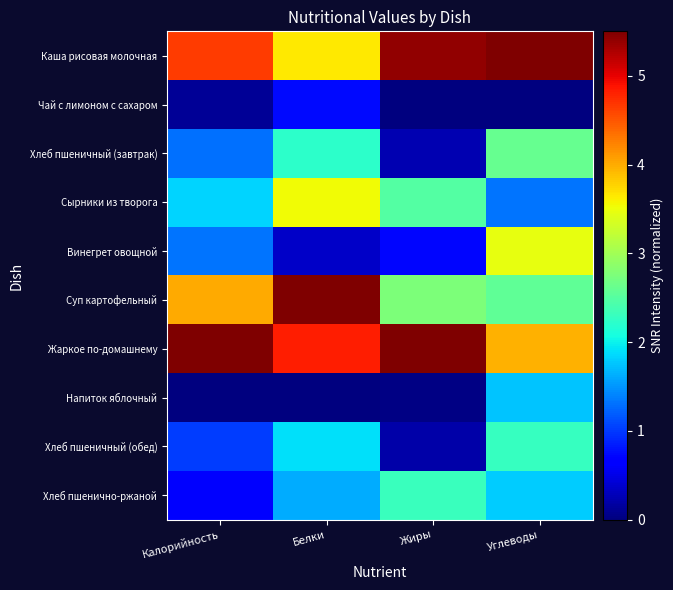

List the series in order of their peak value, lowest first.

Чай с лимоном с сахаром, Напиток яблочный, Хлеб пшеничный (обед), Хлеб пшенично-ржаной, Хлеб пшеничный (завтрак), Винегрет овощной, Сырники из творога, Каша рисовая молочная, Суп картофельный, Жаркое по-домашнему